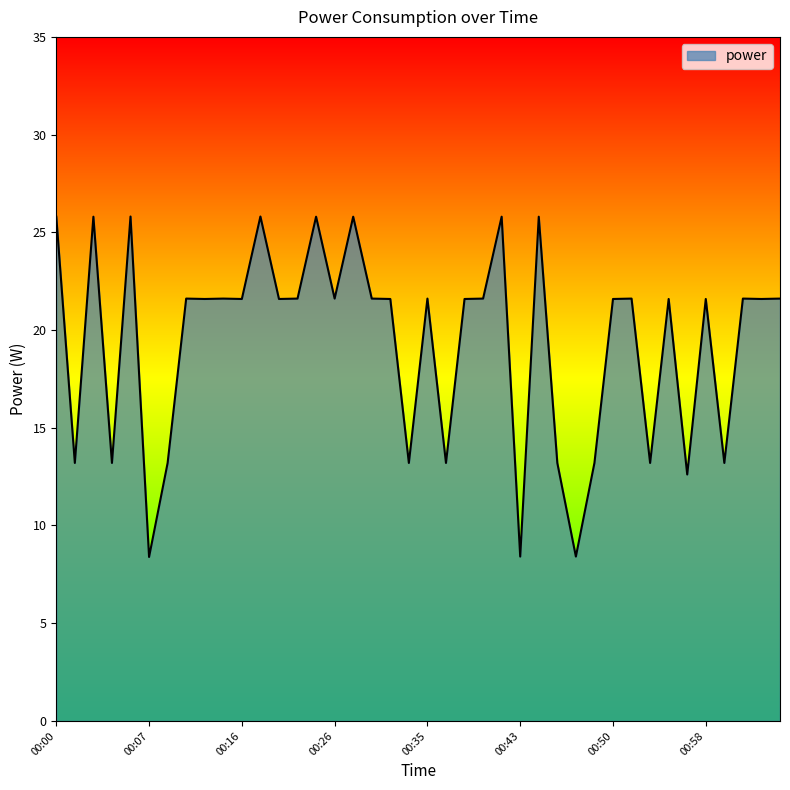

Reading left to right, transcribe all the data shown in this chart.

25.8	13.2	25.8	13.2	25.8	8.4	13.2	21.6	21.6	21.6	21.6	25.8	21.6	21.6	25.8	21.6	25.8	21.6	21.6	13.2	21.6	13.2	21.6	21.6	25.8	8.4	25.8	13.2	8.4	13.2	21.6	21.6	13.2	21.6	12.6	21.6	13.2	21.6	21.6	21.6